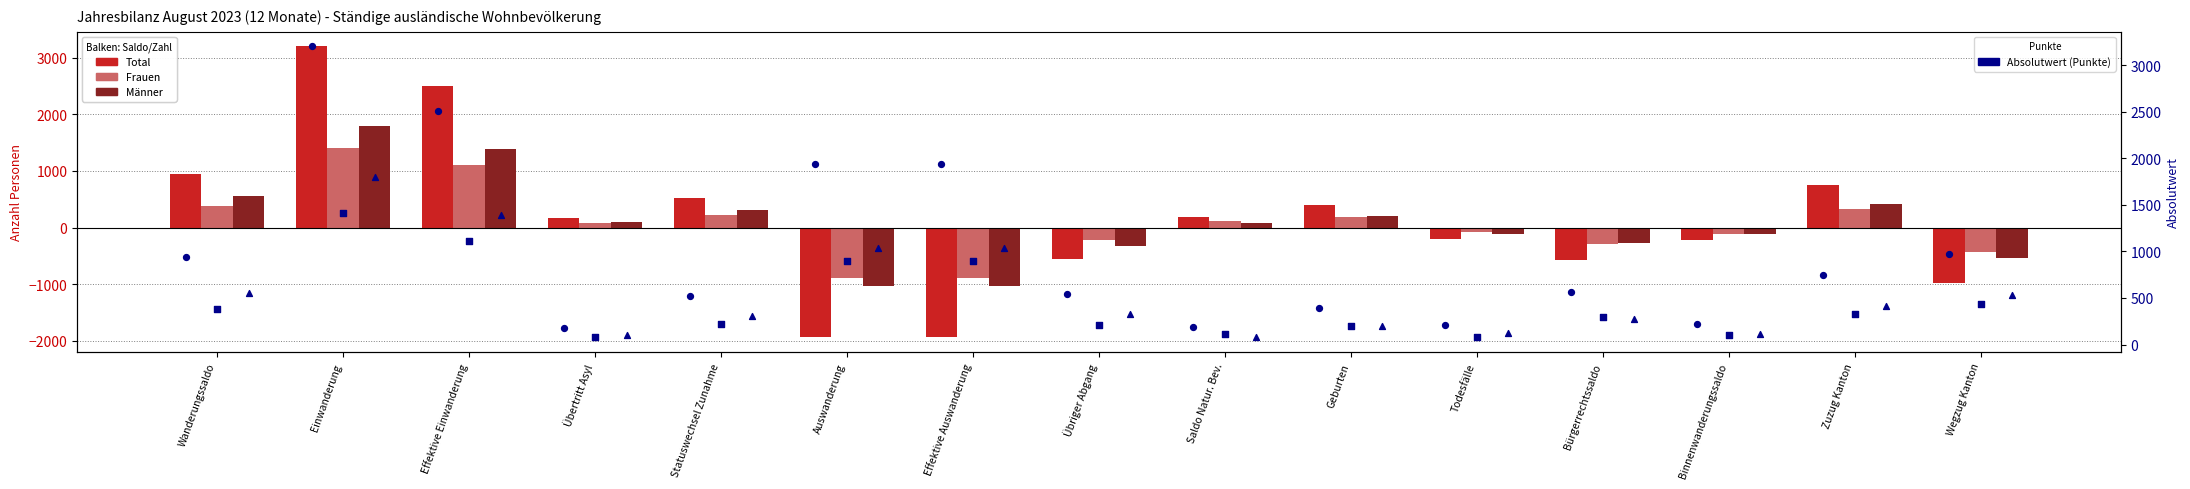

Is the value of Total at Einwanderung greater than the value of Männer (abs) at Effektive Einwanderung?

Yes